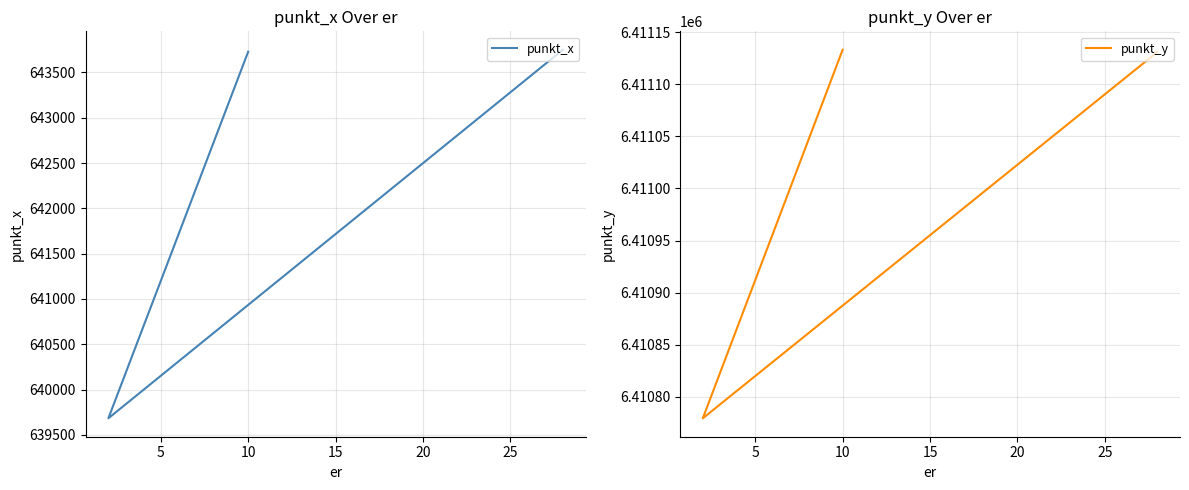

What is the total value across all series at 10?

7054862.3